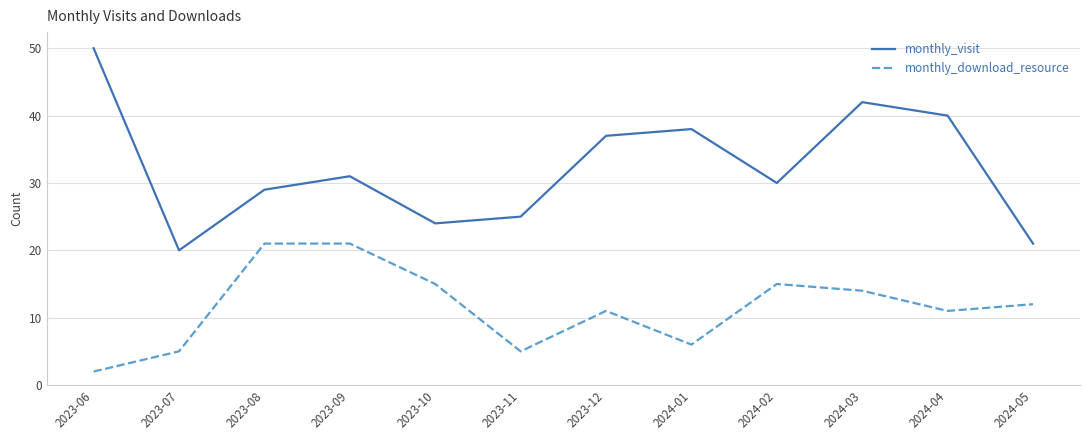

What position from the left is 2024-01?

8